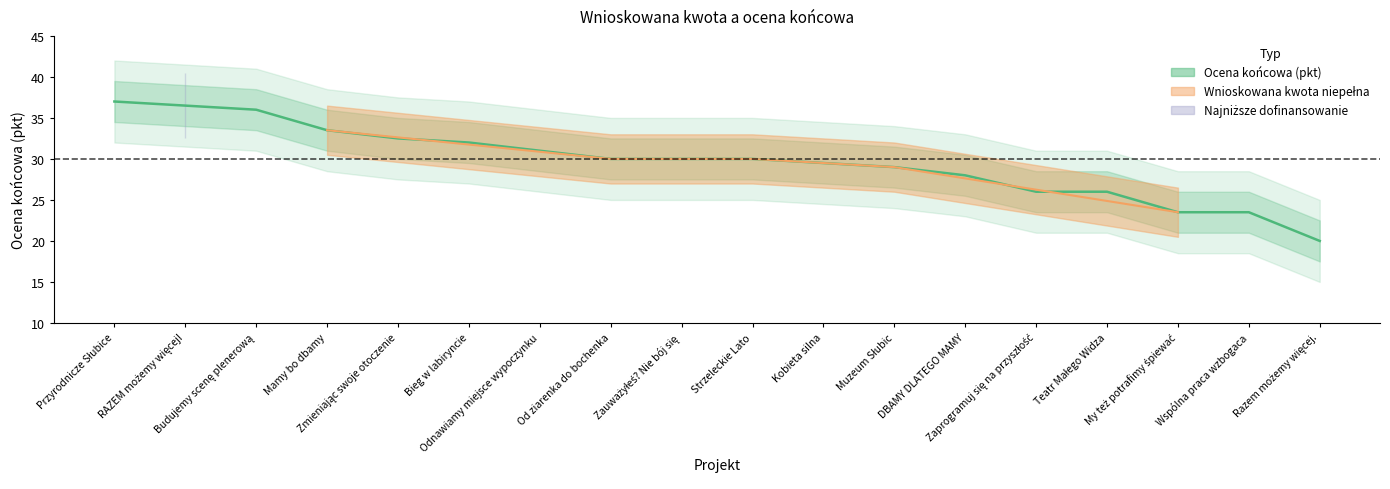

What is the minimum value shown in the chart?

20.0